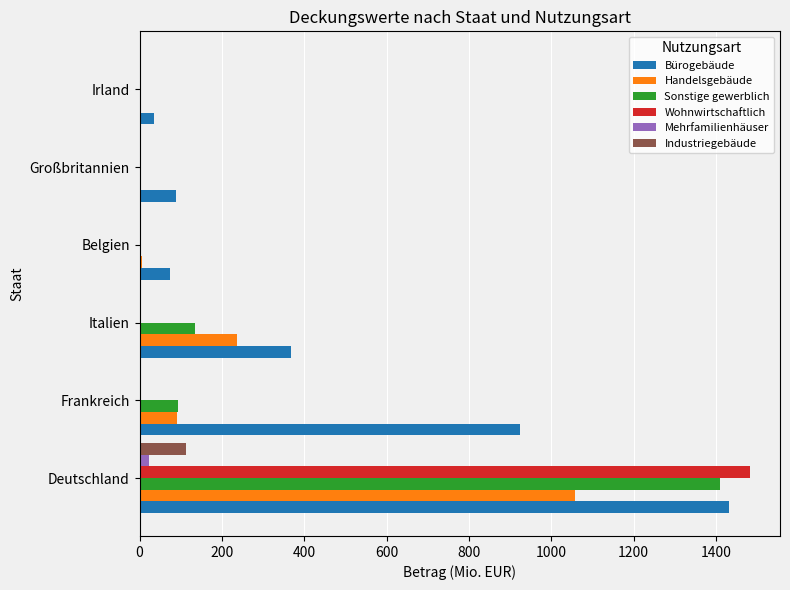

Which series has the largest range (max minus min)?

Wohnwirtschaftlich